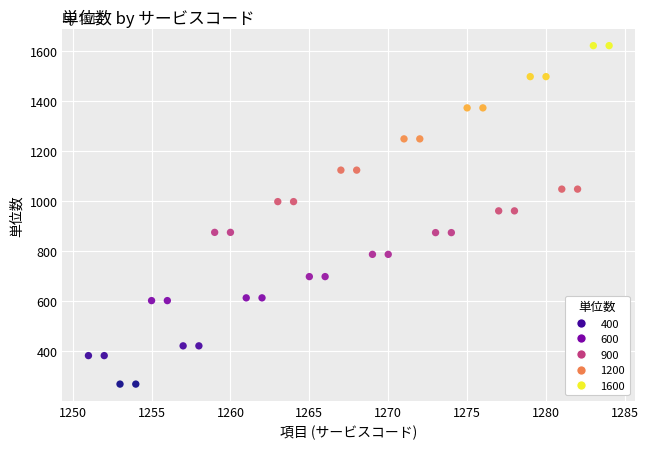

What is the range of Y values (max minus min)?

1354